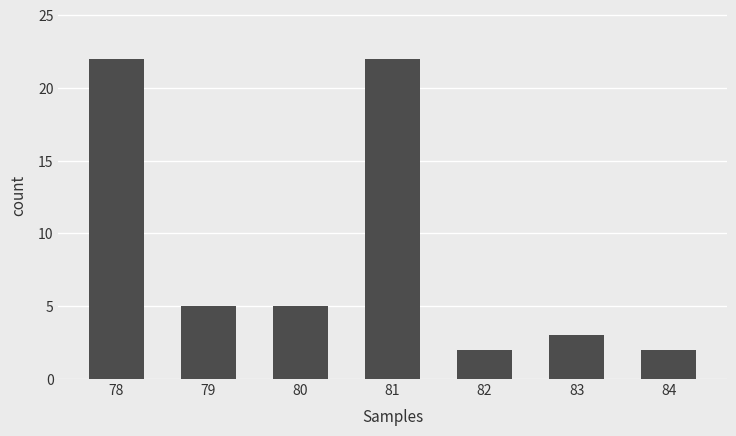

Between 80 and 81, which is larger?

81